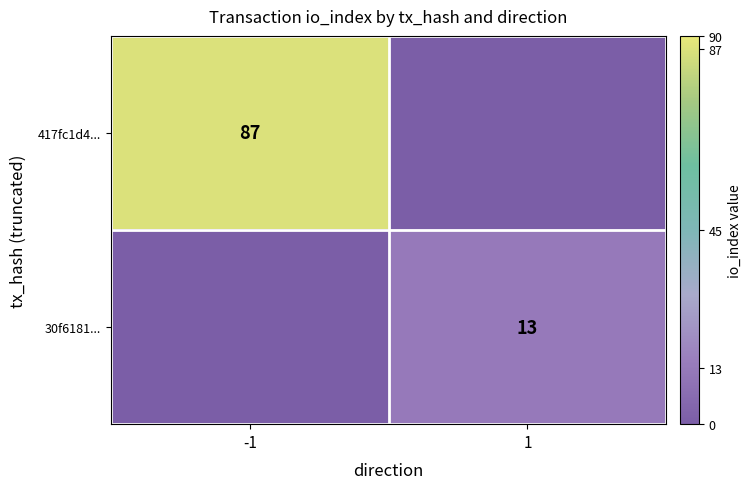

The 417fc1d4... series shows 59 at -1. True or false?

False